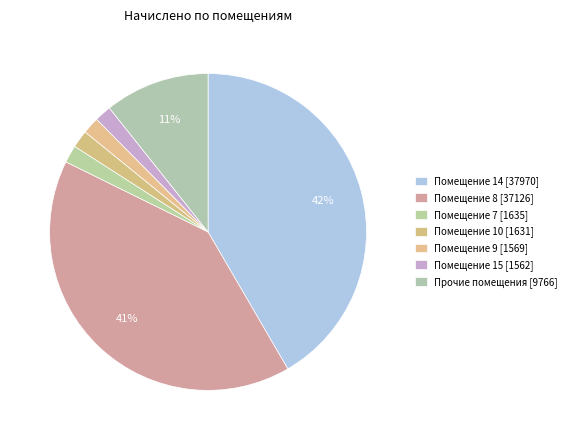

How many segments does this pie chart have?

7